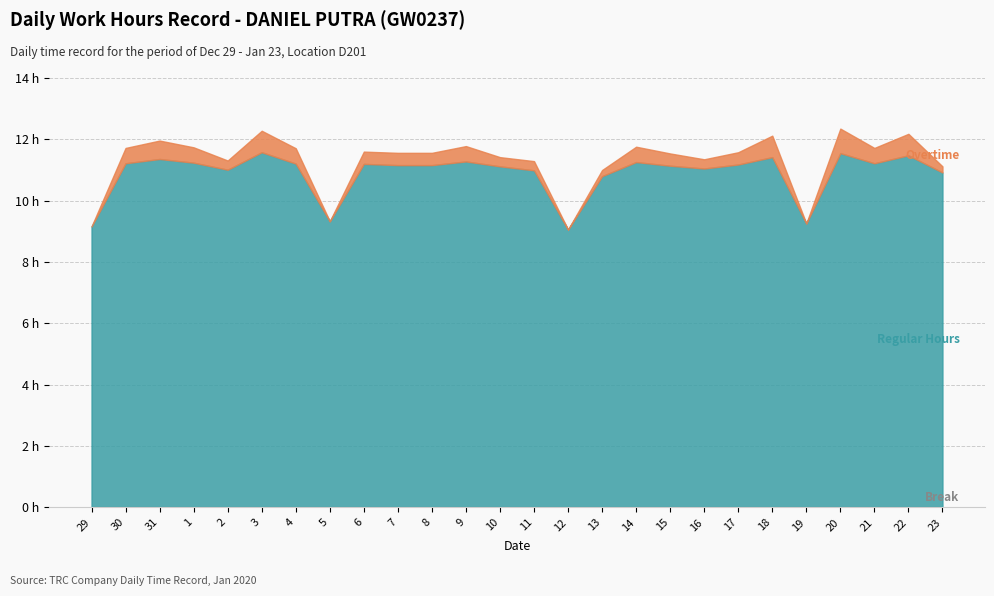

What is the difference between the highest and lowest values at 21?

11.2